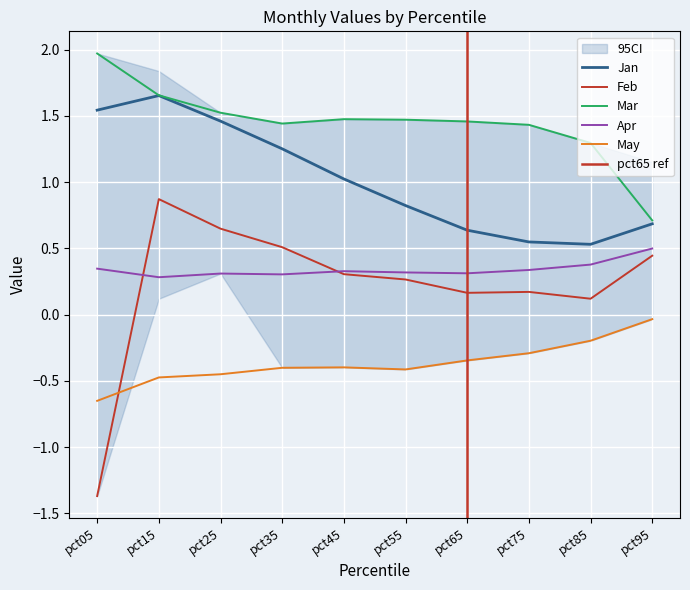

Which has a higher value, pct25 or pct65?

pct25